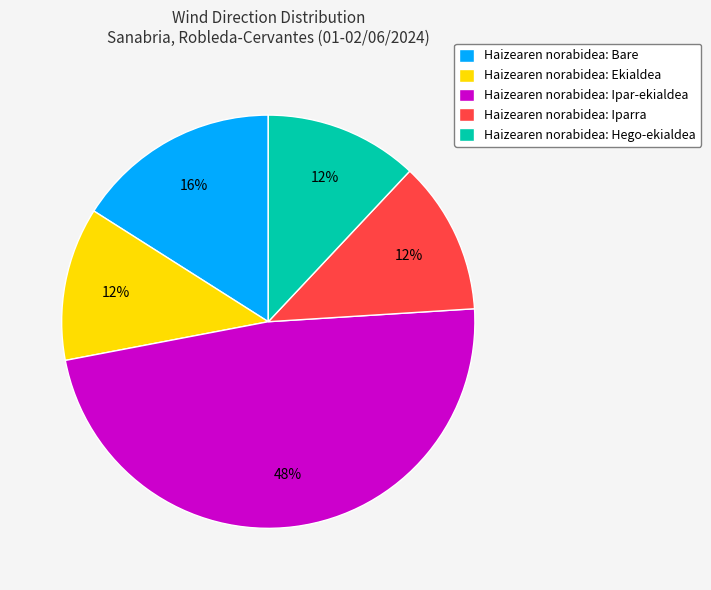

True or false: Haizearen norabidea: Ekialdea accounts for 4% of the total.

False